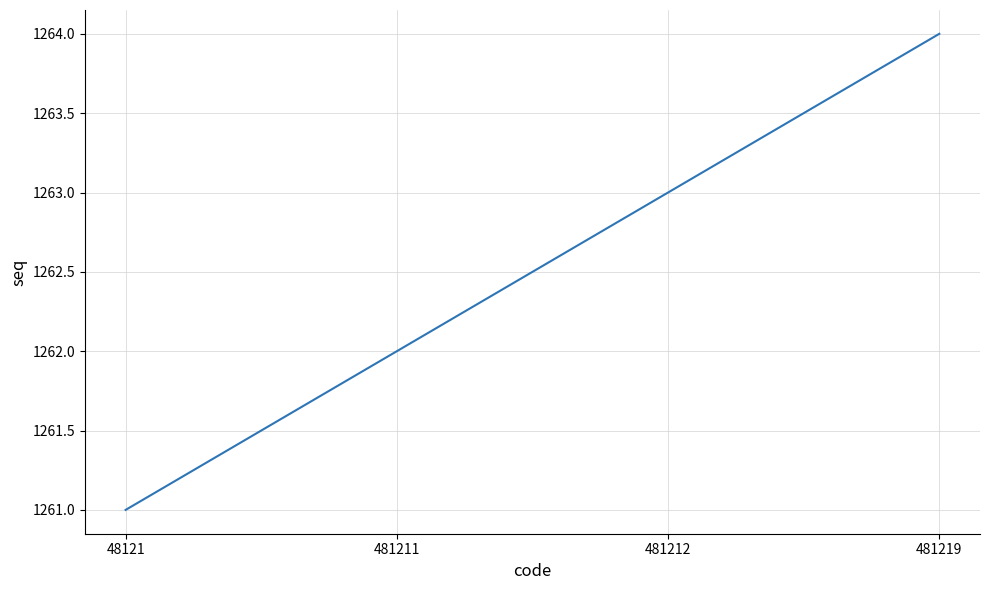

At which label is the value closest to 1262?

481211